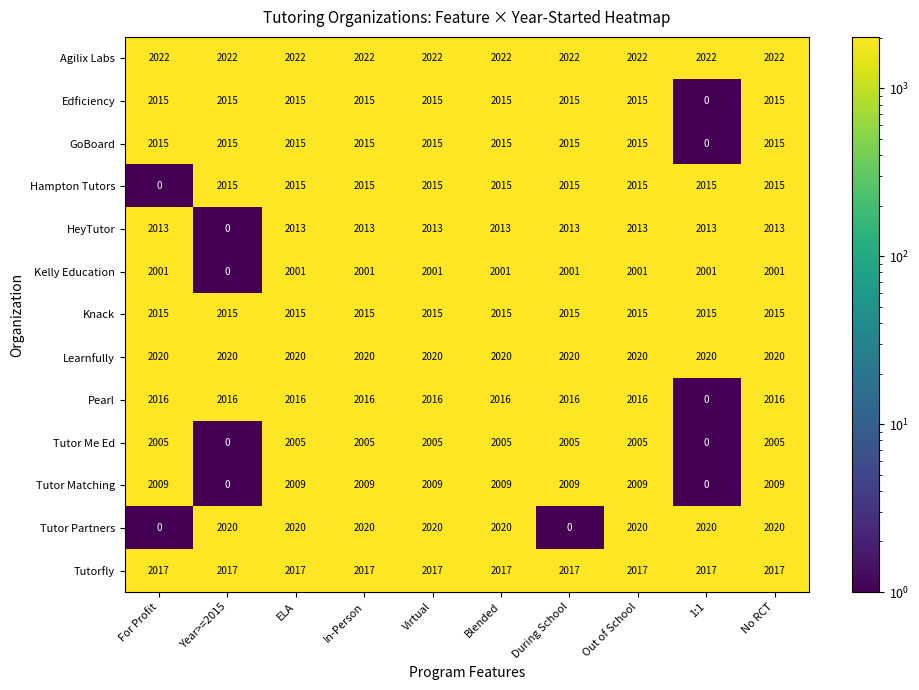

What is the sum of all GoBoard values?

18135